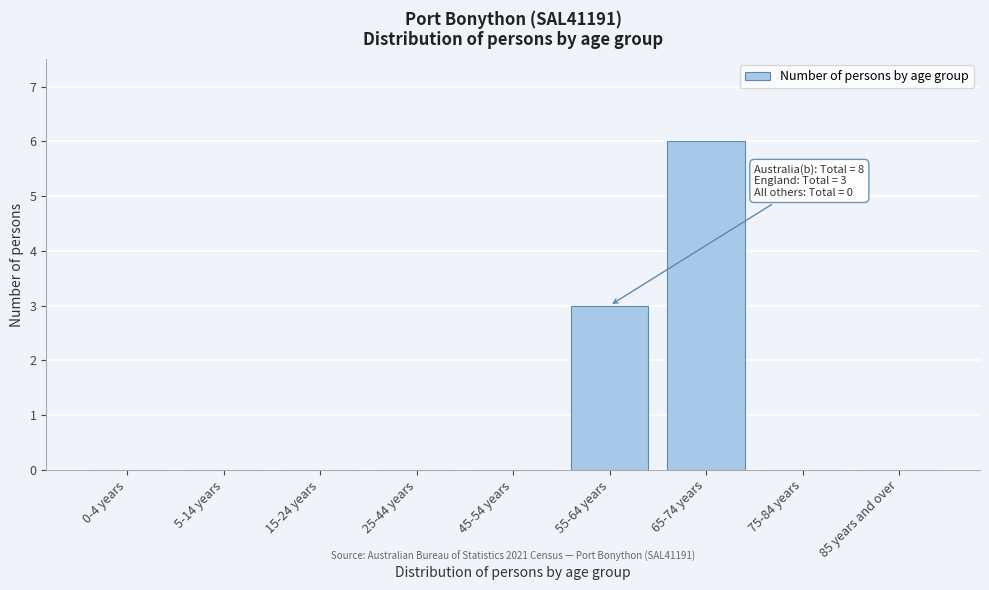

Reading right to left, list all the values displayed in this chart.

85 years and over=0	75-84 years=0	65-74 years=6	55-64 years=3	45-54 years=0	25-44 years=0	15-24 years=0	5-14 years=0	0-4 years=0